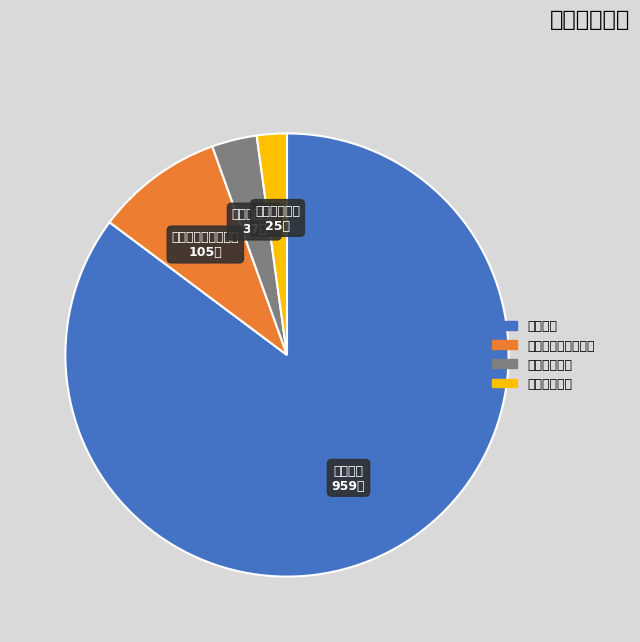

Approximately how many times larger is the value at 卫生健康支出 compared to 社会保障和就业支出?

0.4